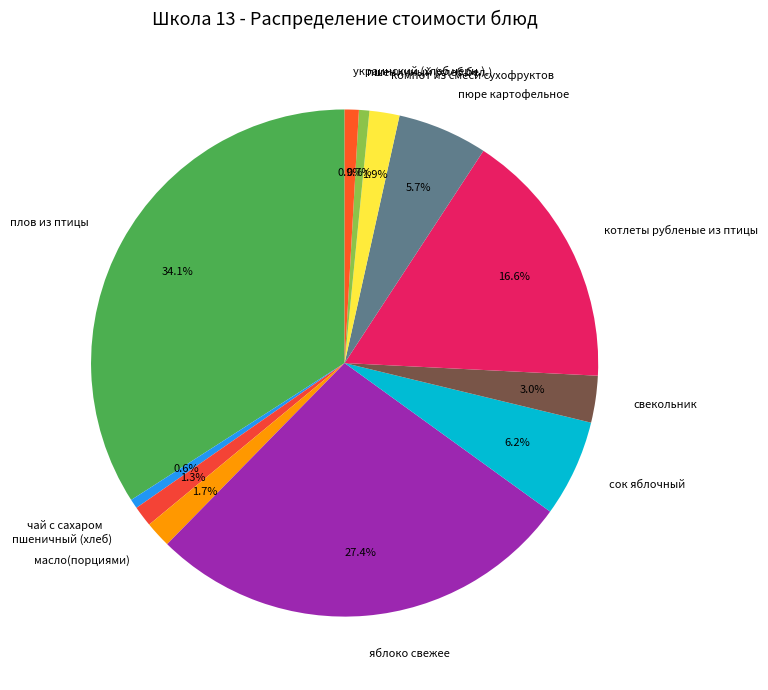

Between котлеты рубленые из птицы and пшеничный (хлеб бел.), which is larger?

котлеты рубленые из птицы